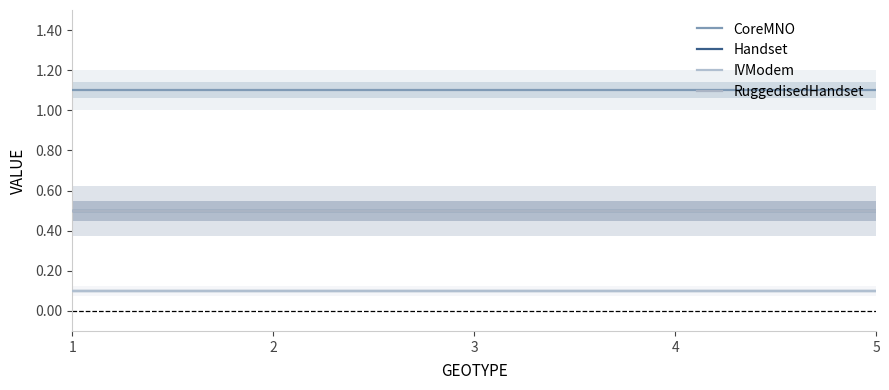

What is the lowest value of the Handset series?

0.5